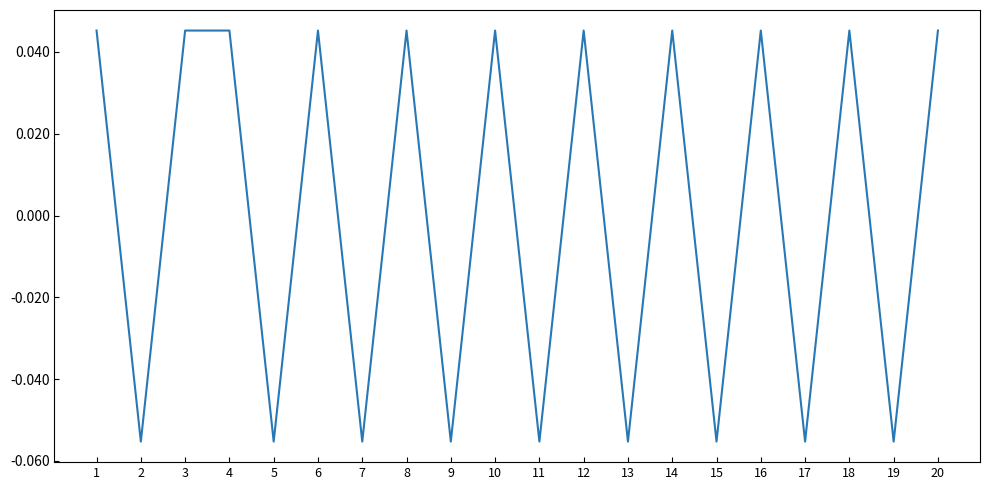

What is the change in value from 17 to 18?

+0.1